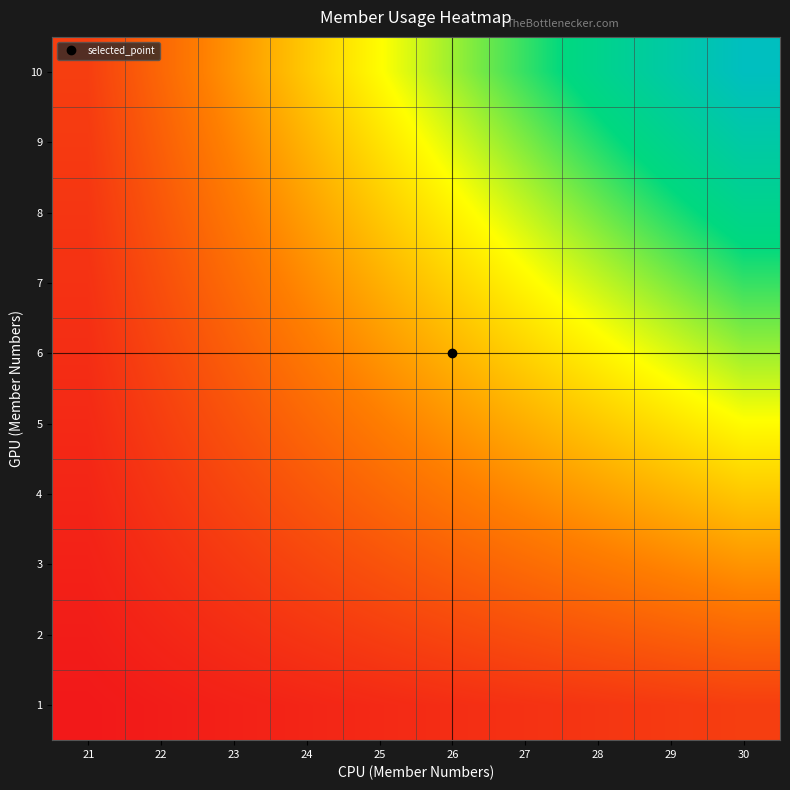

What is the smallest value displayed?

1